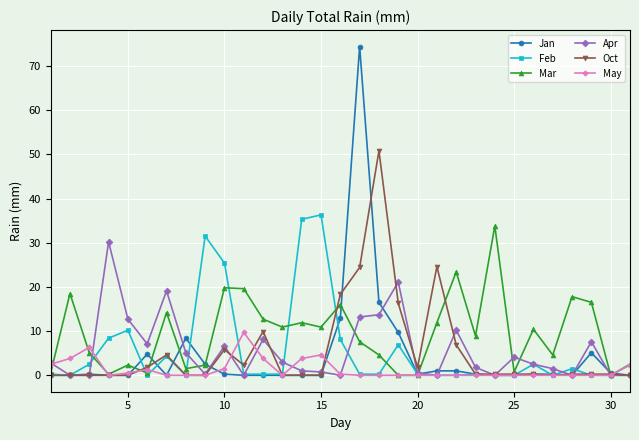

How many series are shown in this chart?

6